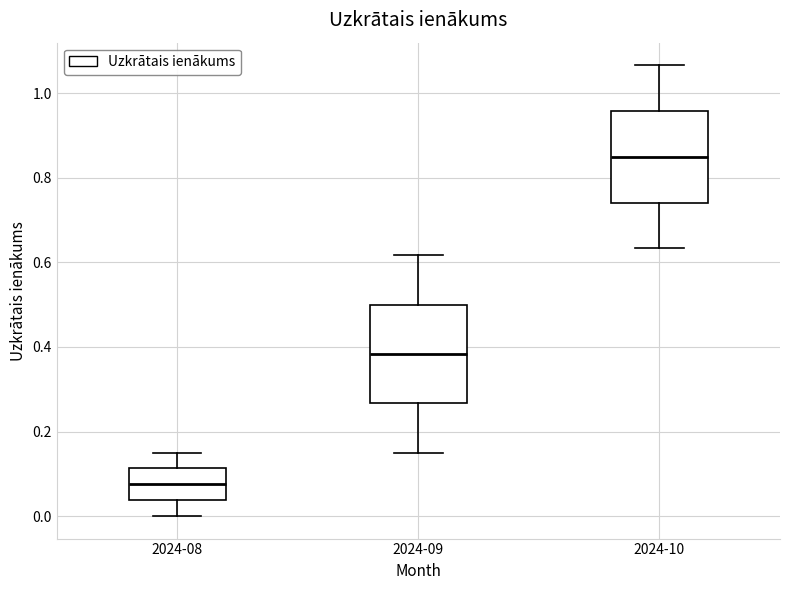

Where is the upper edge of the box for 2024-08 on the y-axis? The values are not printed on the chart, so give them approximately, as read against the axis.

0.12